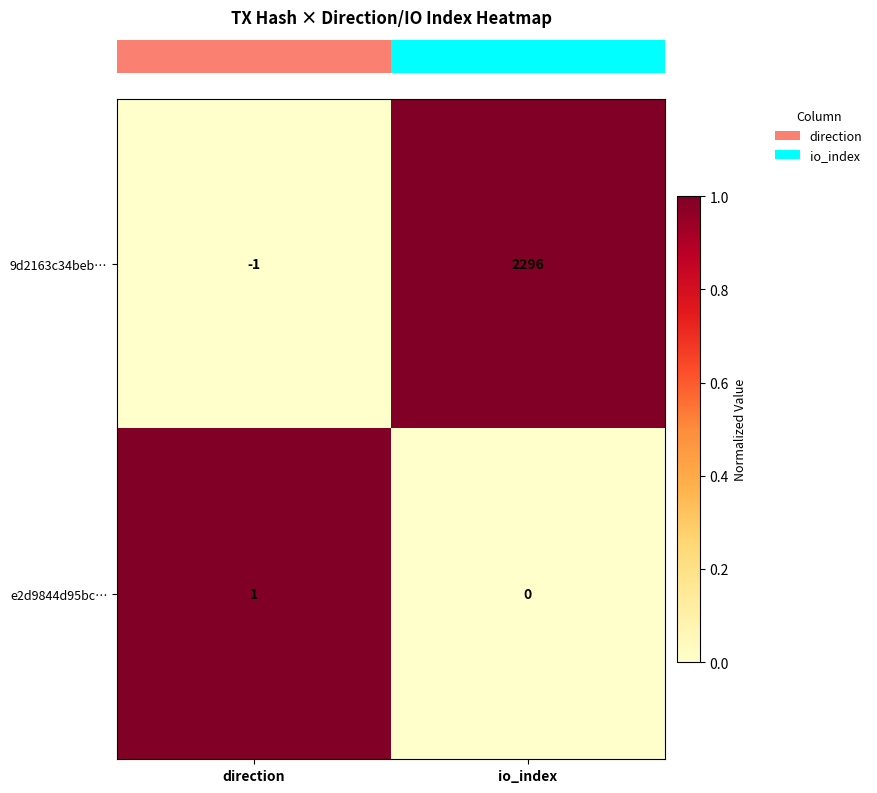

At which category does the chart reach its minimum across all series?

direction